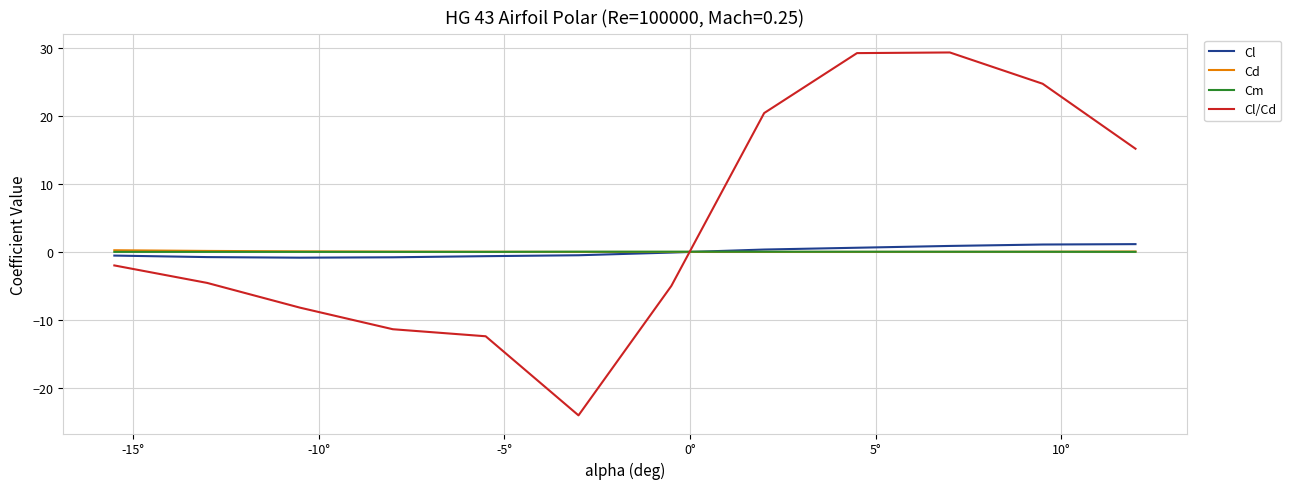

What is the maximum value shown in the chart?

29.3